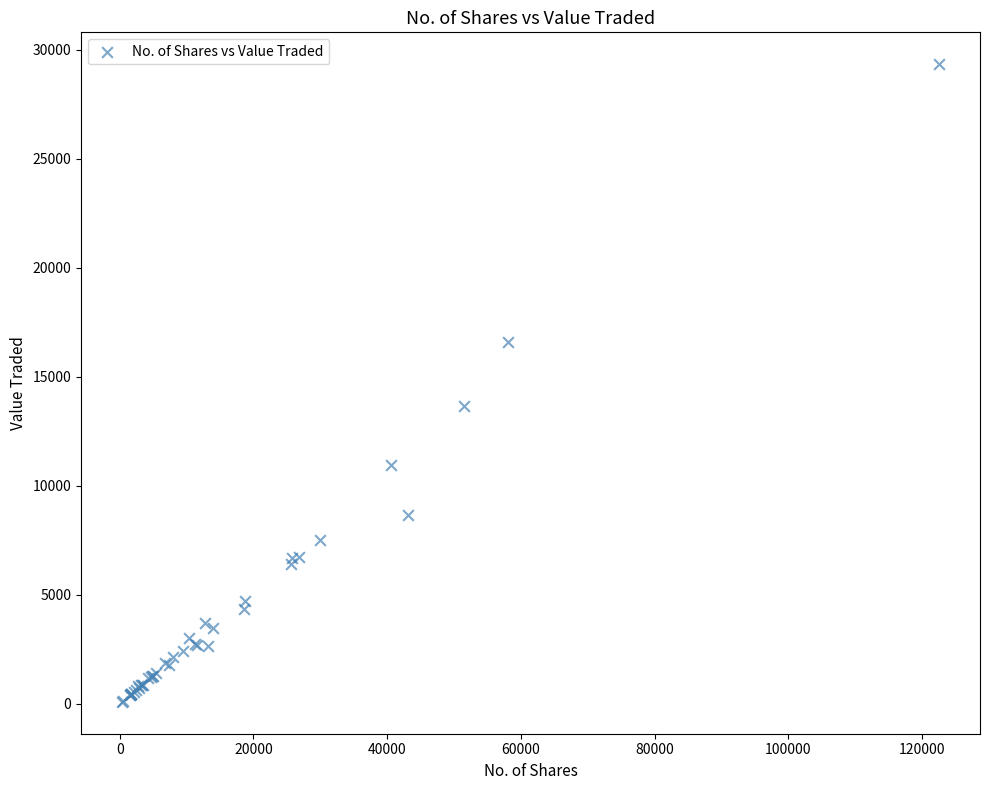

What Y value in the scatter plot is closest to 14706?

13655